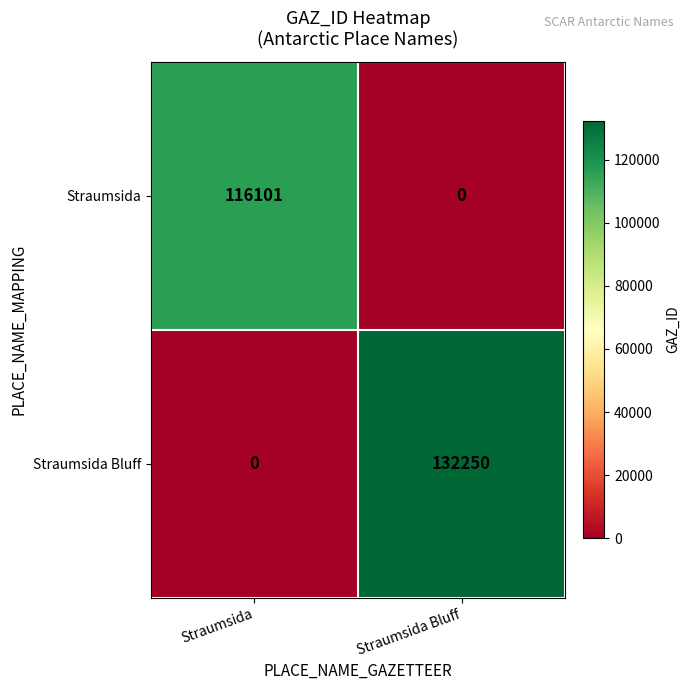

What is the sum of the Straumsida Bluff values at Straumsida and Straumsida Bluff?

132250